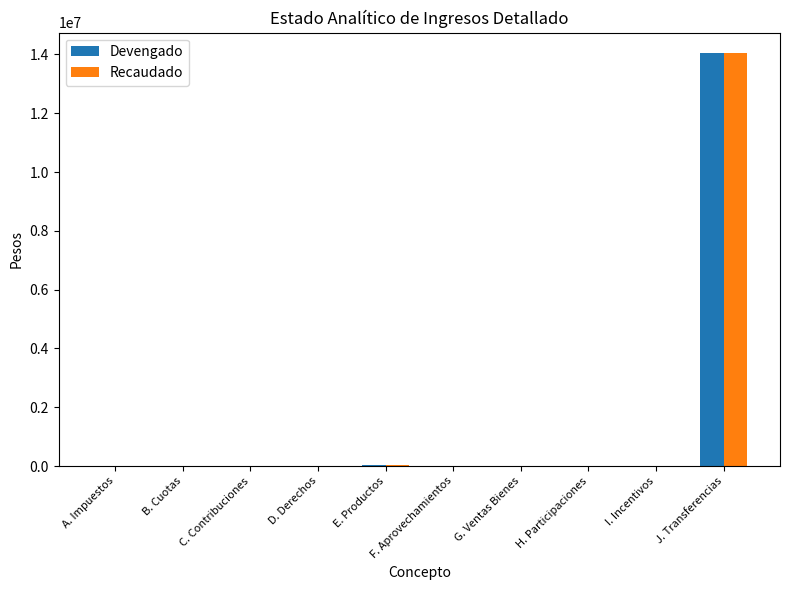

How many groups of bars are there?

10